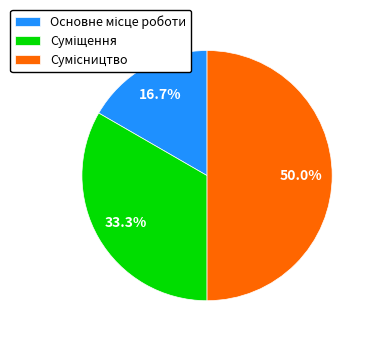

The Суміщення slice represents 33% of the pie. True or false?

True